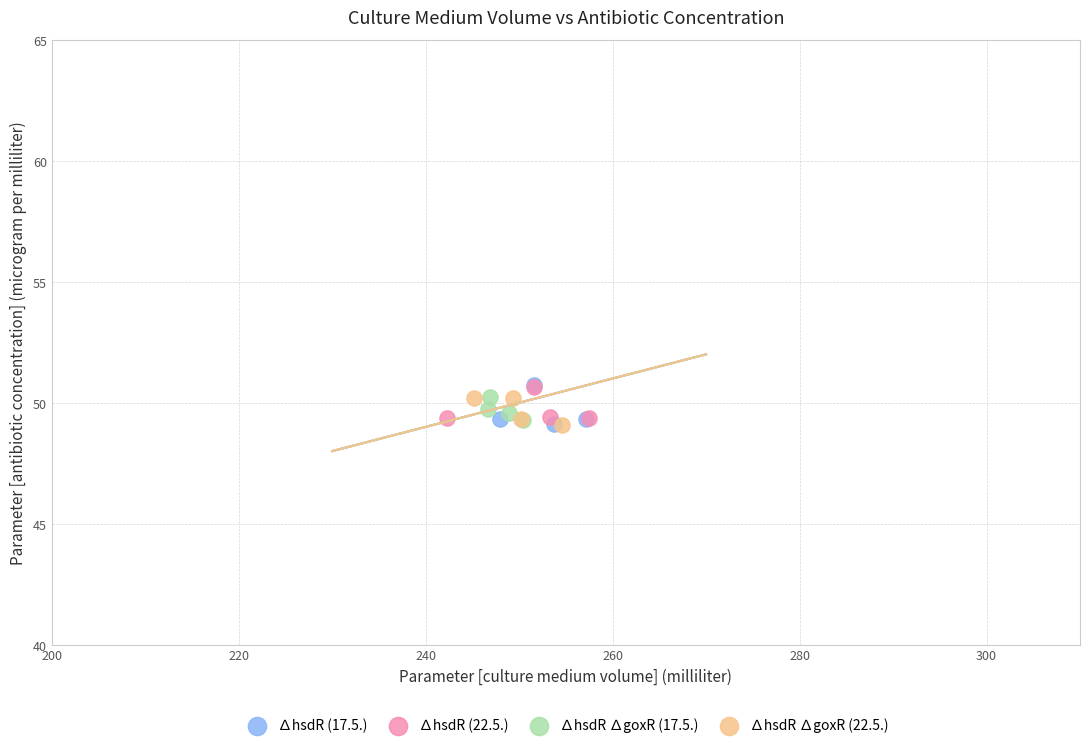

What are all the series names shown in the legend?

∆hsdR (17.5.), ∆hsdR (22.5.), ∆hsdR ∆goxR (17.5.), ∆hsdR ∆goxR (22.5.)